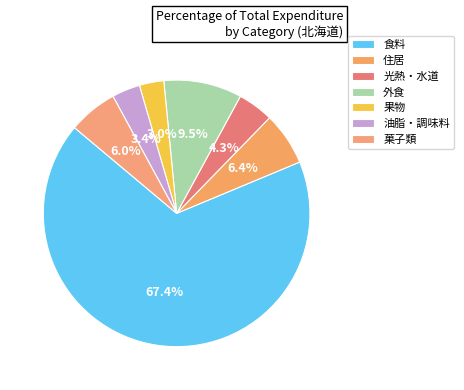

Rank the categories by value from highest to lowest.

食料, 外食, 住居, 菓子類, 光熱・水道, 油脂・調味料, 果物